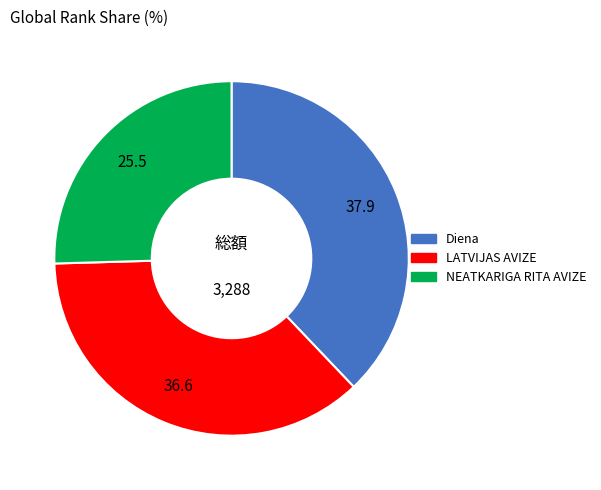

Is there a majority slice in this chart?

No